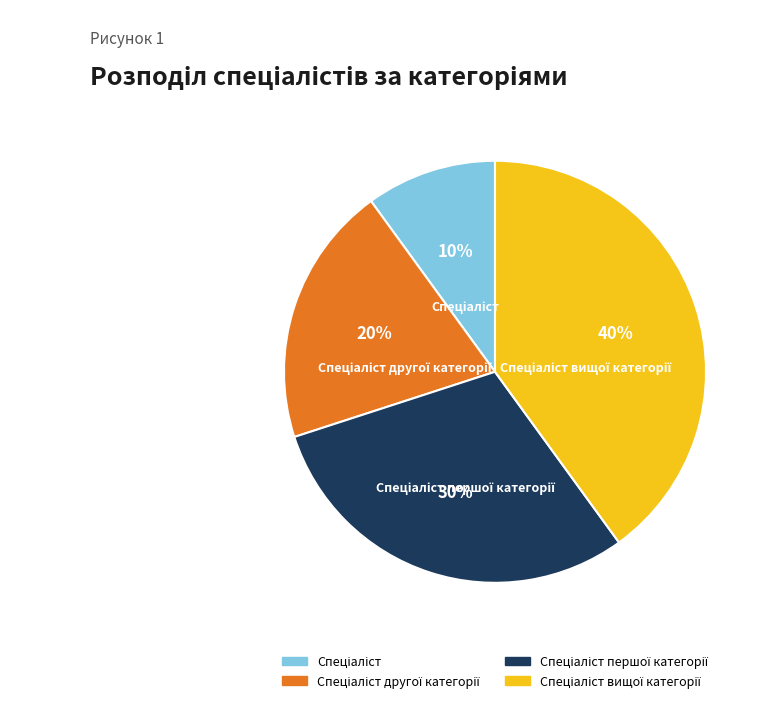

To the nearest percent, what is the average slice percentage?

25%